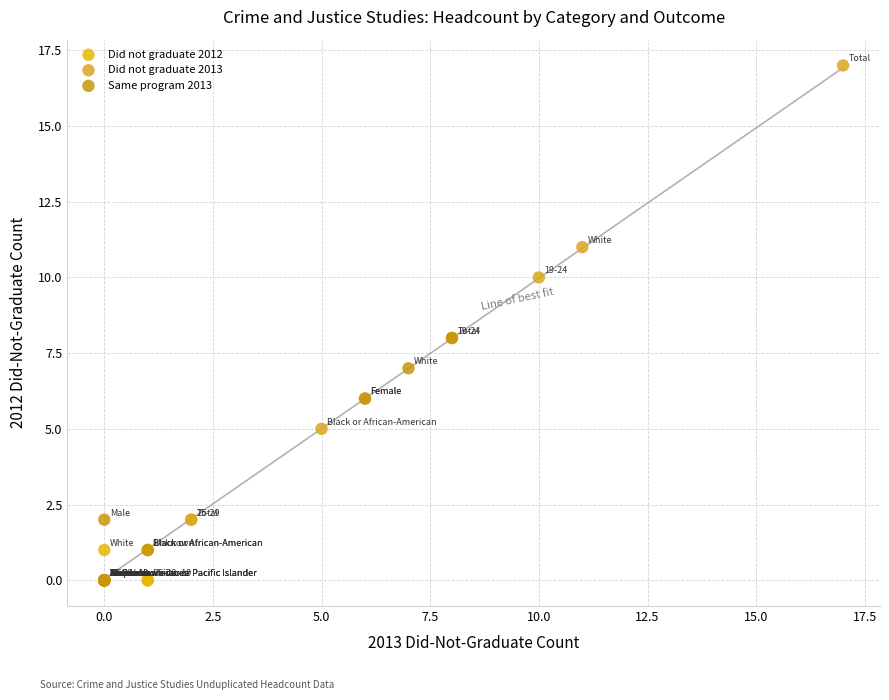

Which series contains the highest Y value?

Did not graduate 2013